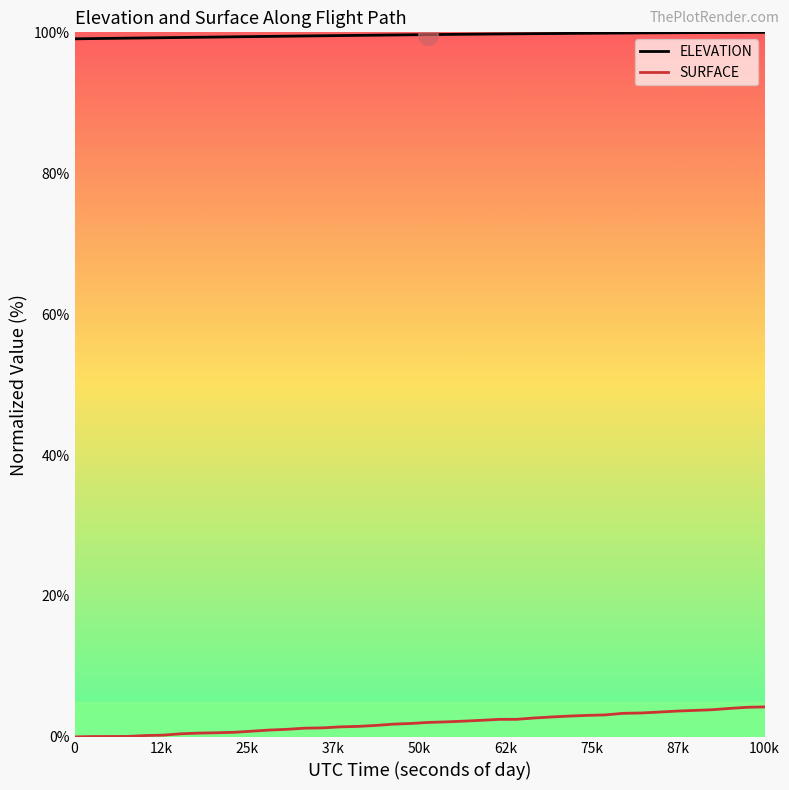

List the series in order of their overall mean, lowest first.

SURFACE, ELEVATION